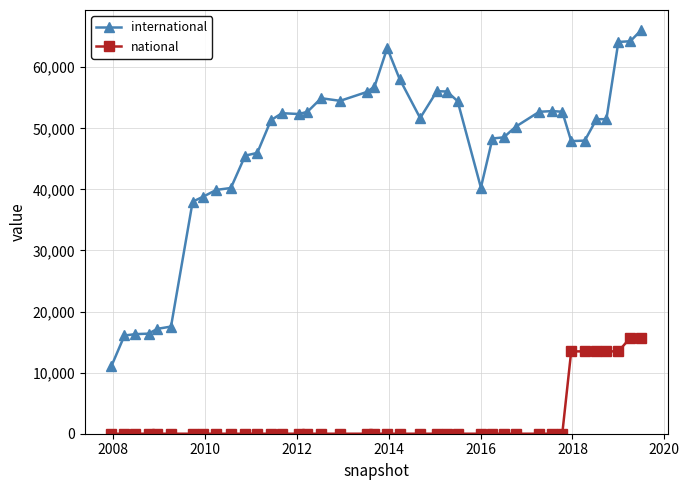

Which series has the widest spread of values?

international